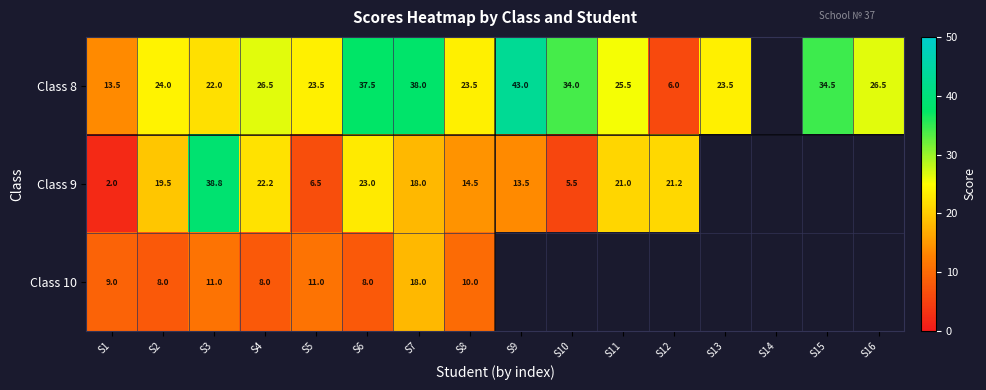

How many distinct data groups are displayed?

3